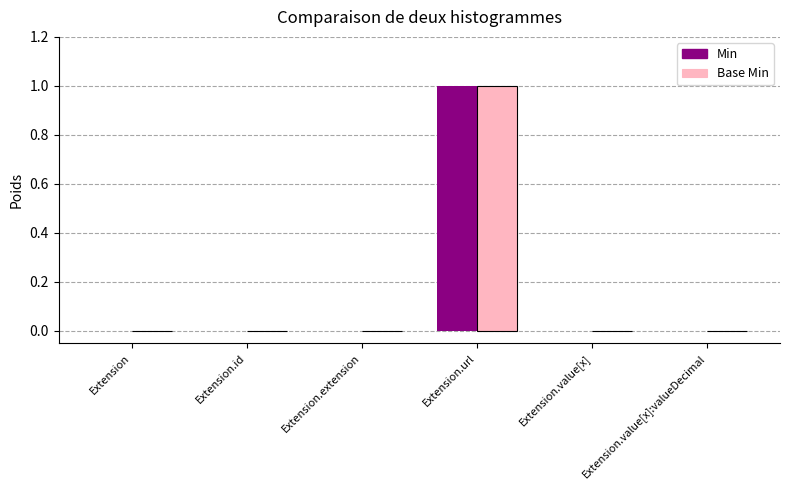

The Min series shows 0 at Extension. True or false?

True